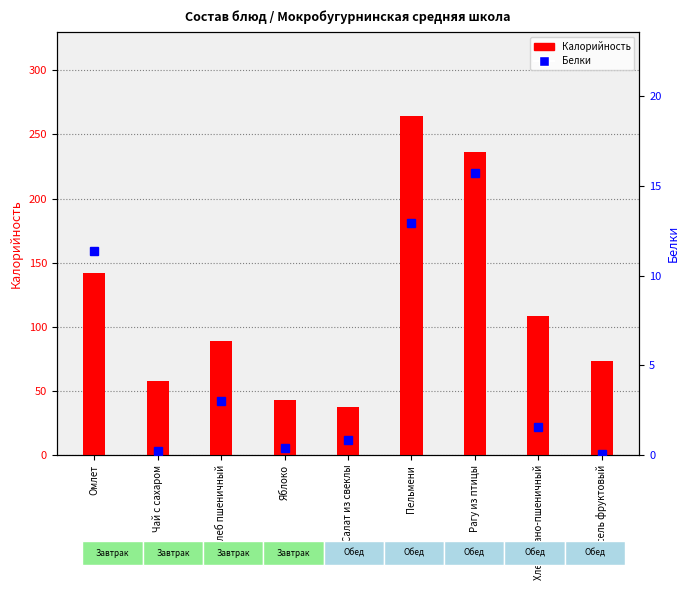

Which series has the largest range (max minus min)?

Калорийность